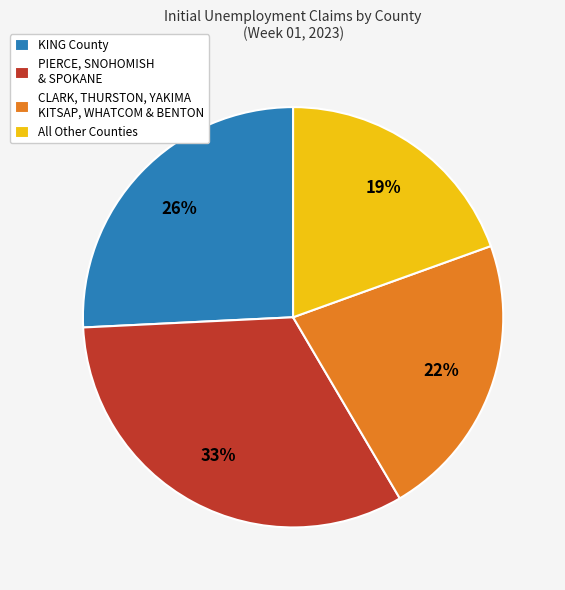

Which has a higher value, PIERCE, SNOHOMISH & SPOKANE or CLARK, THURSTON, YAKIMA KITSAP, WHATCOM & BENTON?

PIERCE, SNOHOMISH & SPOKANE